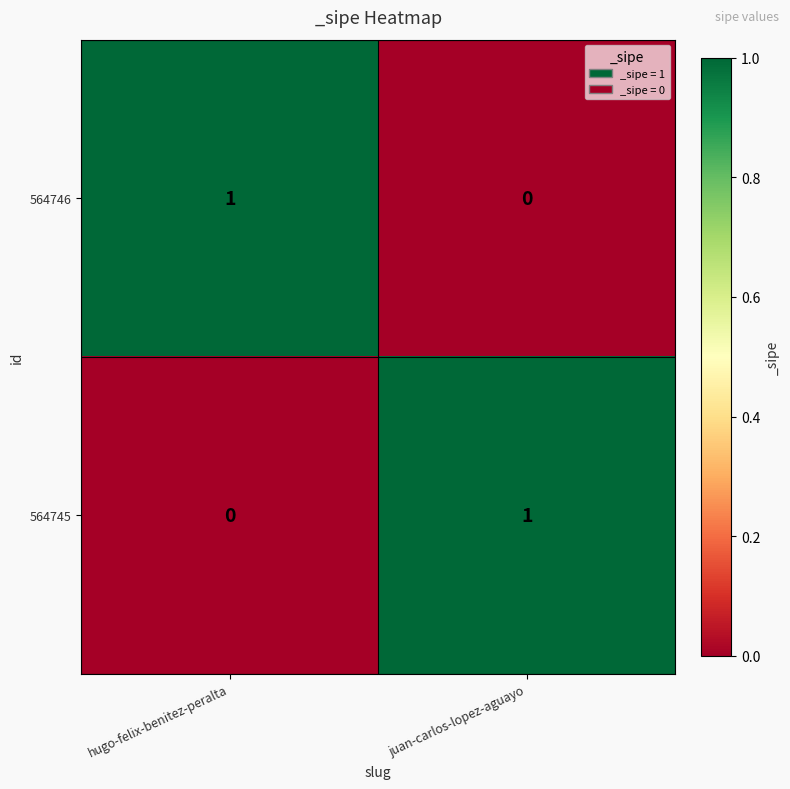

What is the spread (max minus min) of values at juan-carlos-lopez-aguayo?

1